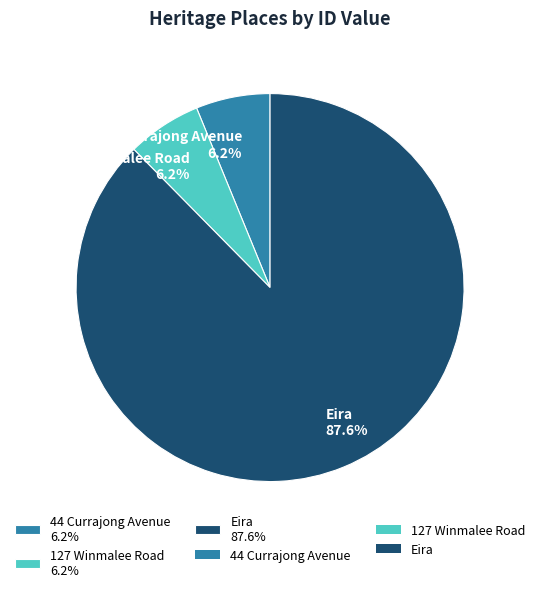

What percentage is NOT represented by Eira?

12.4%